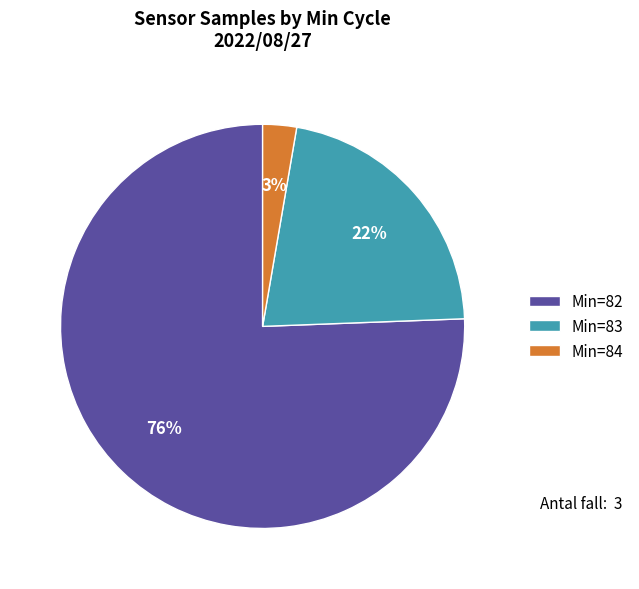

What percentage is the Min=84 slice, to the nearest percent?

3%